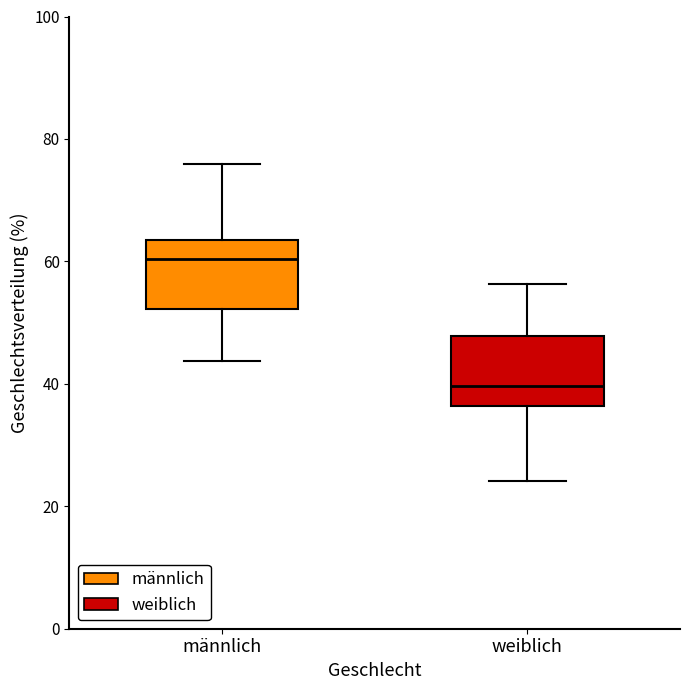

Where does the lower whisker of the box for männlich end on the y-axis? The values are not printed on the chart, so give them approximately, as read against the axis.

44